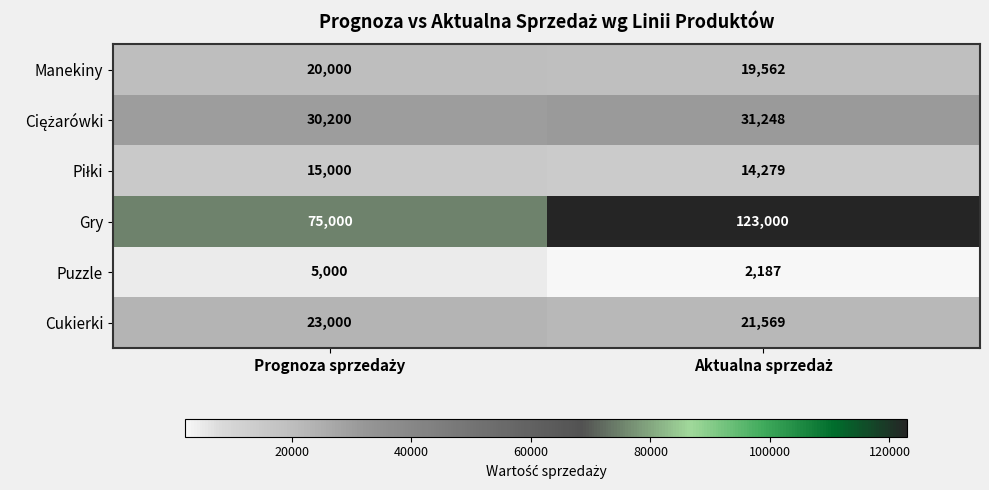

What is the minimum value for Puzzle?

2187